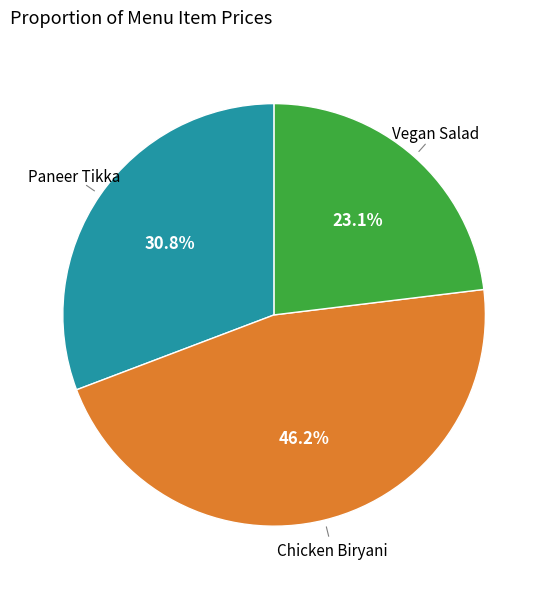

Is it true that Vegan Salad is 15% of the pie?

False